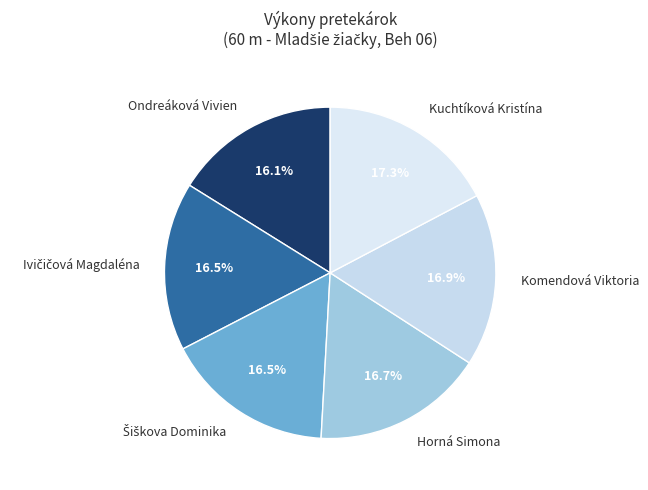

To the nearest percent, what is the combined percentage of Ondreáková Vivien and Horná Simona?

33%